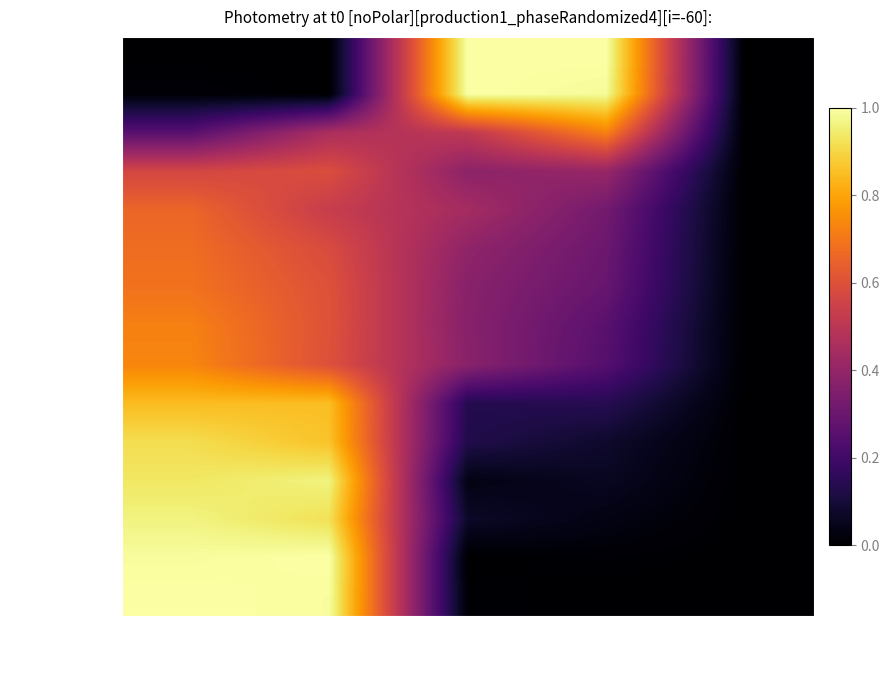

Reading left to right, what are all the values shown in this chart?

RR Espiritu: Total Time=0.0	Best Lap time=0.0	Best Speed=1.0	Average Speed=1.0	Total Distance=0.0
John Paulo Capili: Total Time=0.0	Best Lap time=0.0	Best Speed=1.0	Average Speed=1.0	Total Distance=0.0
Neil Soyangco: Total Time=0.3	Best Lap time=0.5	Best Speed=0.5	Average Speed=0.7	Total Distance=0.0
Julius San Andres: Total Time=0.6	Best Lap time=0.6	Best Speed=0.4	Average Speed=0.4	Total Distance=0.0
Eljin Renz Lobarbio: Total Time=0.7	Best Lap time=0.5	Best Speed=0.4	Average Speed=0.3	Total Distance=0.0
Russel Jarlego: Total Time=0.7	Best Lap time=0.6	Best Speed=0.4	Average Speed=0.3	Total Distance=0.0
Amber Torres: Total Time=0.7	Best Lap time=0.6	Best Speed=0.4	Average Speed=0.3	Total Distance=0.0
John Cloyde Pilapil: Total Time=0.7	Best Lap time=0.6	Best Speed=0.4	Average Speed=0.3	Total Distance=0.0
Roman Nuki Santos: Total Time=0.7	Best Lap time=0.6	Best Speed=0.4	Average Speed=0.2	Total Distance=0.0
Clifford Bacus: Total Time=0.8	Best Lap time=0.9	Best Speed=0.1	Average Speed=0.1	Total Distance=0.0
Carlo Calderon: Total Time=0.9	Best Lap time=0.9	Best Speed=0.1	Average Speed=0.1	Total Distance=0.0
Jaerome Leabres: Total Time=0.9	Best Lap time=1.0	Best Speed=0.0	Average Speed=0.1	Total Distance=0.0
Rafael Yambao: Total Time=1.0	Best Lap time=0.9	Best Speed=0.1	Average Speed=0.0	Total Distance=0.0
Erika Ondillo: Total Time=1.0	Best Lap time=1.0	Best Speed=0.0	Average Speed=0.0	Total Distance=0.0
Glyndon Delina: Total Time=1.0	Best Lap time=1.0	Best Speed=0.0	Average Speed=0.0	Total Distance=0.0